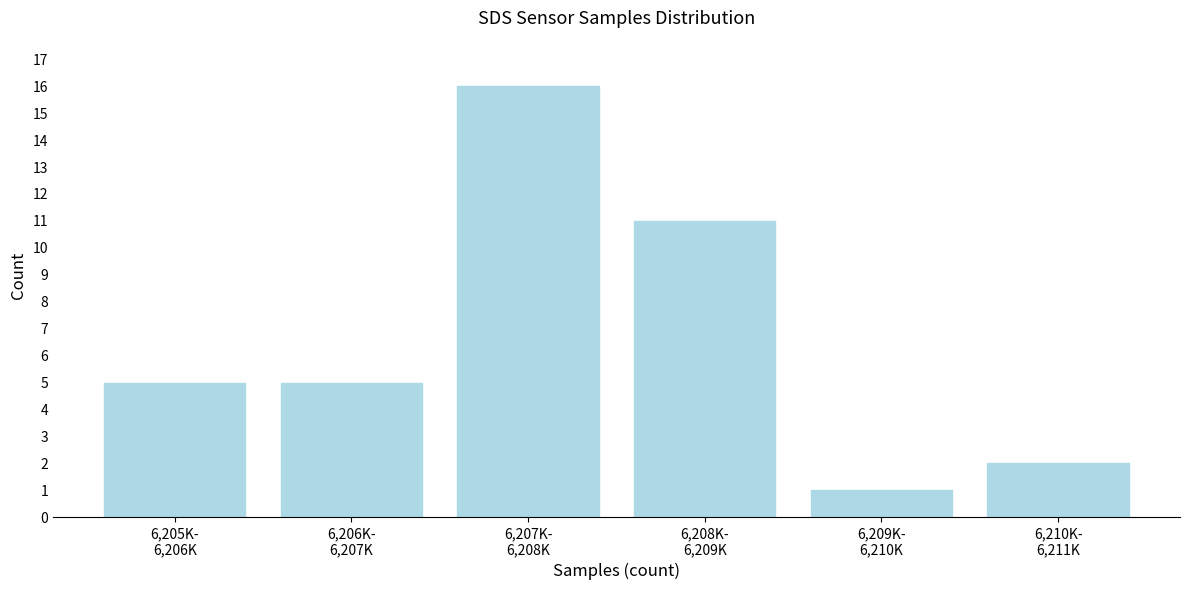

Reading left to right, what are all the values shown in this chart?

5	5	16	11	1	2